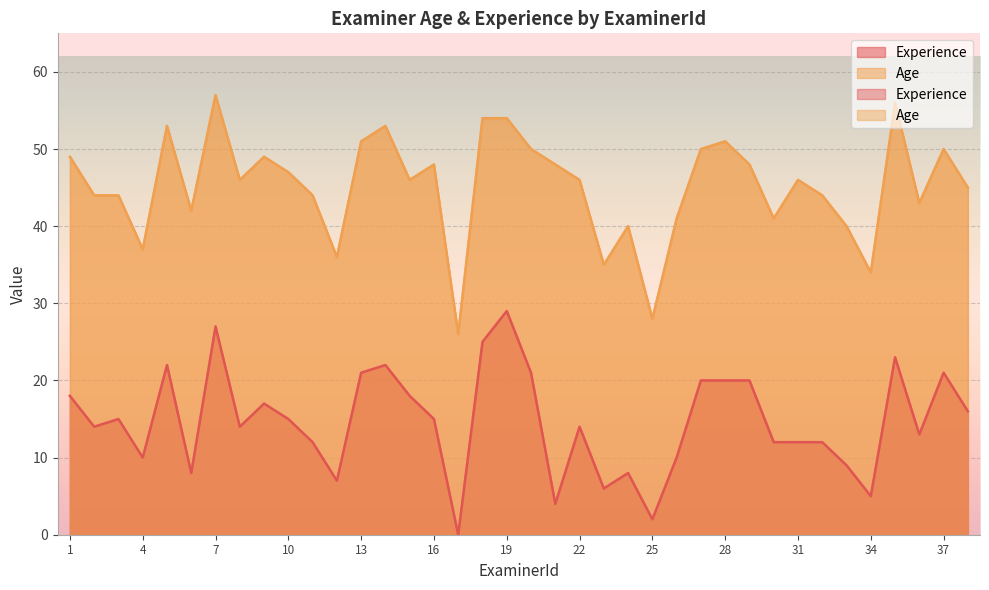

What is the difference between the maximum and minimum values in the Age series?

31